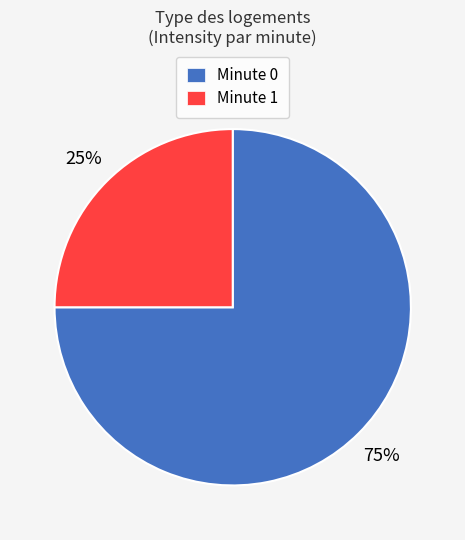

How many segments does this pie chart have?

2